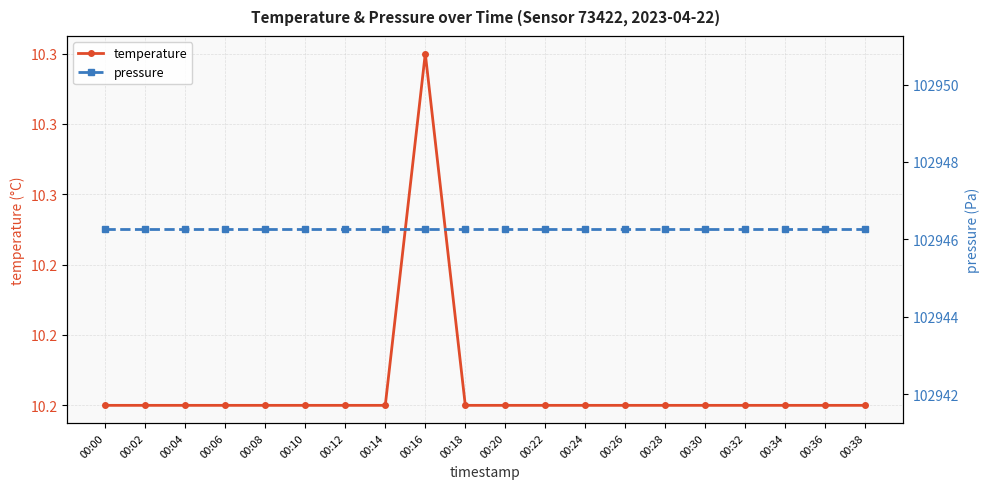

Which series has the largest range (max minus min)?

temperature